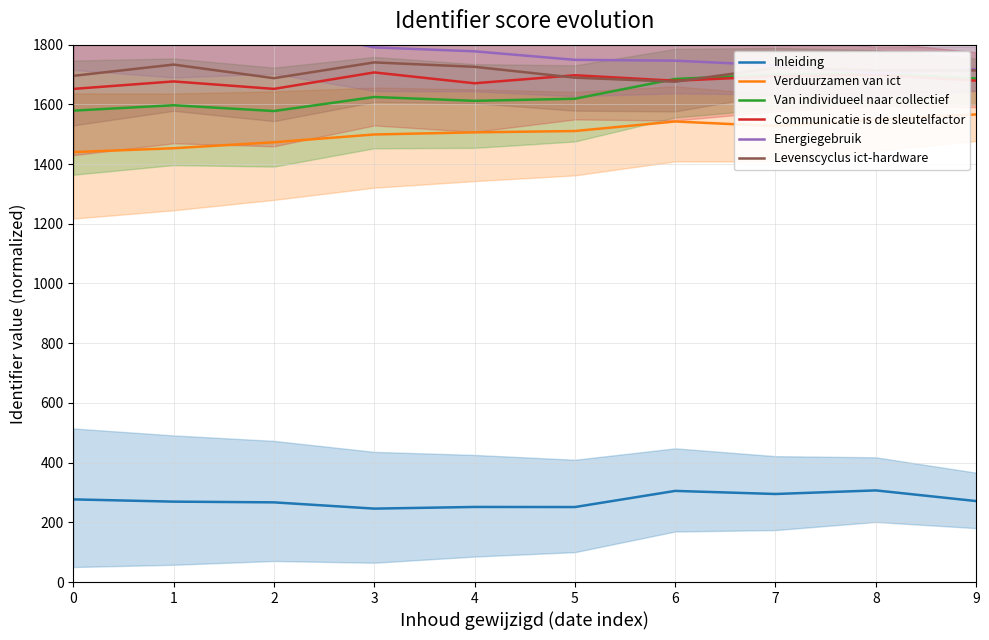

Reading left to right, what are all the values shown in this chart?

Inleiding: 276.9	269.3	266.9	245.9	251.5	251.2	305.2	294.9	306.9	271.2
Verduurzamen van ict: 1440.2	1453.1	1473.1	1499.1	1506.3	1510.7	1542.7	1527.1	1549.1	1566.3
Van individueel naar collectief: 1579.0	1597.1	1577.7	1624.7	1611.8	1618.8	1685.2	1699.6	1703.5	1686.6
Communicatie is de sleutelfactor: 1651.8	1676.9	1651.9	1707.0	1670.7	1697.5	1679.2	1694.3	1698.6	1679.5
Energiegebruik: 1897.8	1860.4	1860.3	1790.8	1777.7	1749.1	1746.4	1730.7	1704.1	1718.0
Levenscyclus ict-hardware: 1695.5	1733.3	1687.8	1740.6	1725.8	1689.5	1676.0	1722.7	1714.3	1713.7